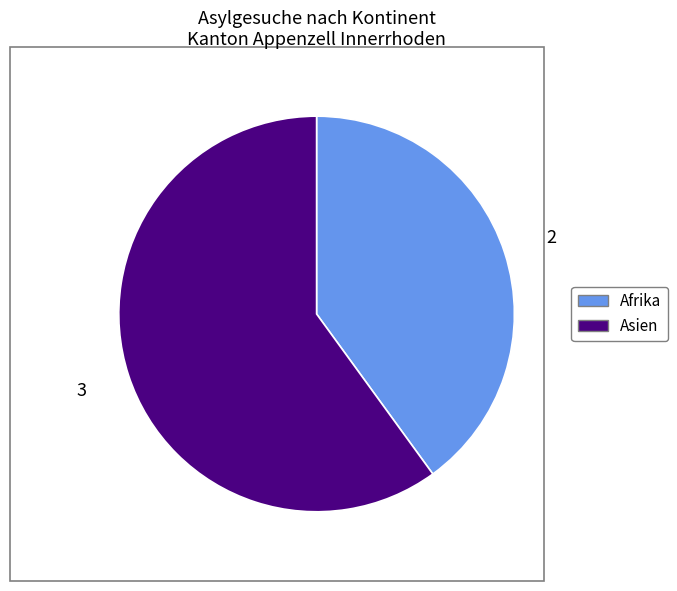

Does any single category account for the majority?

Yes